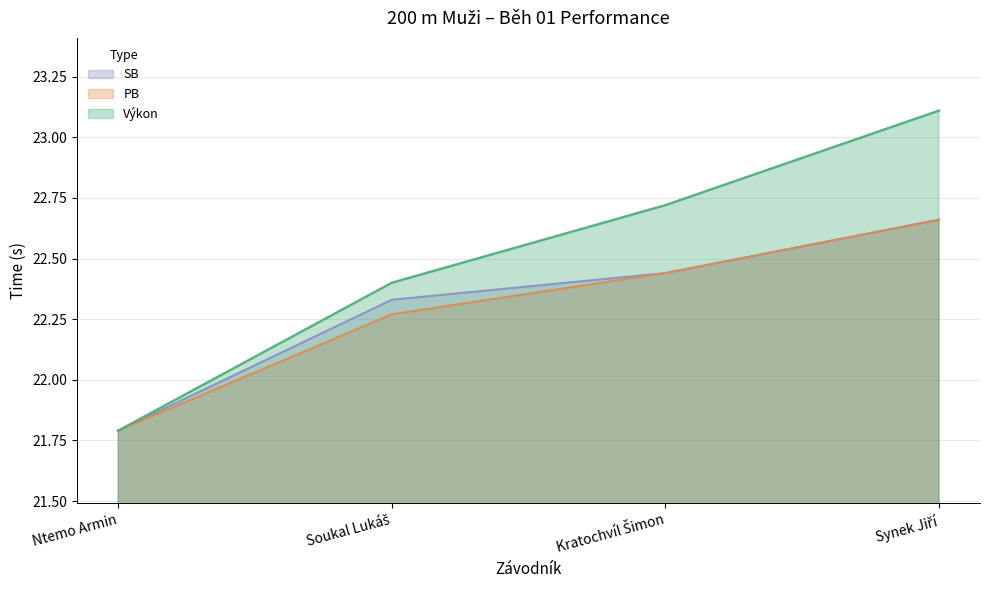

The Výkon series shows 21.8 at Ntemo Armin. True or false?

True